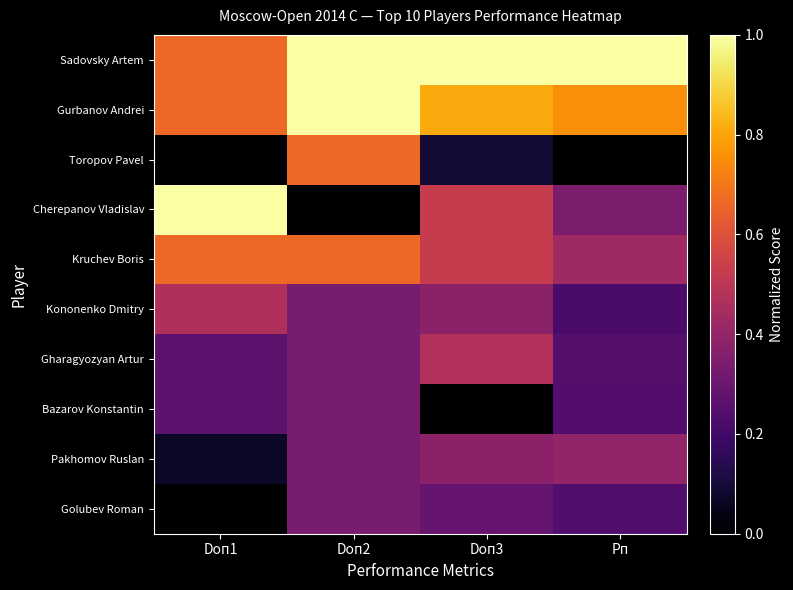

Reading left to right, what are all the values shown in this chart?

Sadovsky Artem: Doп1=0.7	Doп2=1.0	Doп3=1.0	Рп=1.0
Gurbanov Andrei: Doп1=0.7	Doп2=1.0	Doп3=0.8	Рп=0.8
Toropov Pavel: Doп1=0.0	Doп2=0.7	Doп3=0.1	Рп=0.0
Cherepanov Vladislav: Doп1=1.0	Doп2=0.0	Doп3=0.5	Рп=0.3
Kruchev Boris: Doп1=0.7	Doп2=0.7	Doп3=0.5	Рп=0.4
Kononenko Dmitry: Doп1=0.5	Doп2=0.3	Doп3=0.4	Рп=0.2
Gharagyozyan Artur: Doп1=0.3	Doп2=0.3	Doп3=0.5	Рп=0.2
Bazarov Konstantin: Doп1=0.3	Doп2=0.3	Doп3=0.0	Рп=0.2
Pakhomov Ruslan: Doп1=0.1	Doп2=0.3	Doп3=0.4	Рп=0.4
Golubev Roman: Doп1=0.0	Doп2=0.3	Doп3=0.3	Рп=0.2